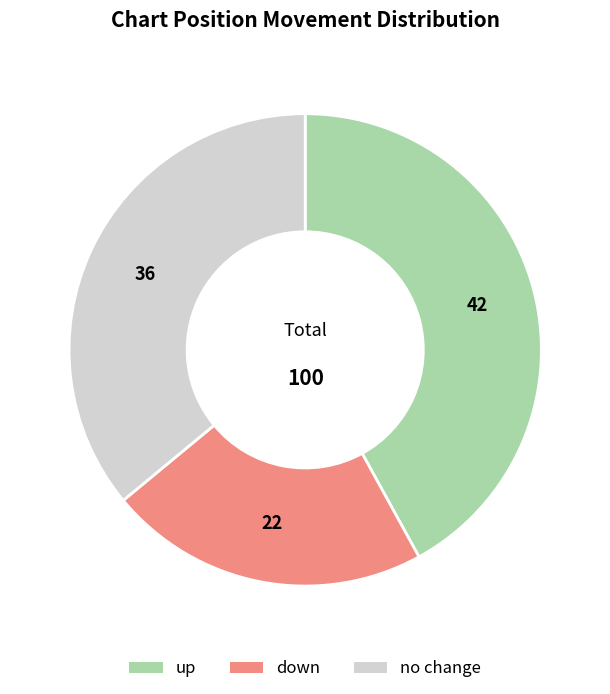

Is there a majority slice in this chart?

No